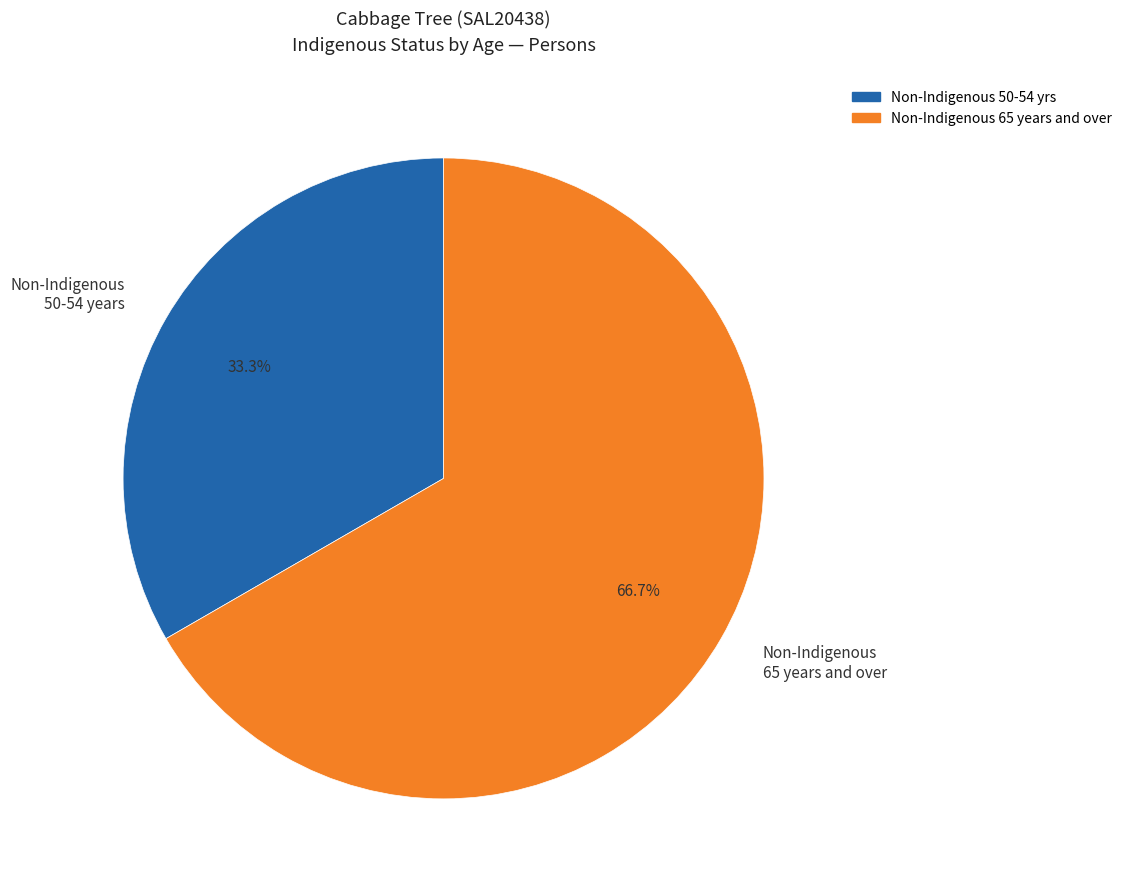

Which category has the smallest portion of the pie?

Non-Indigenous 50-54 years